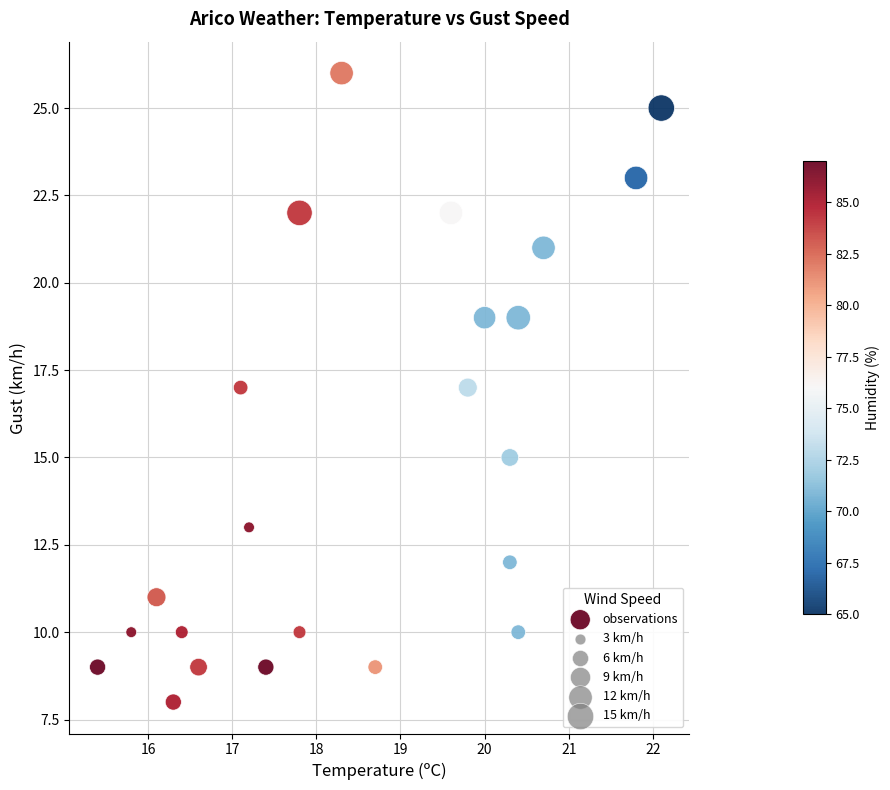

What is the range of Y values (max minus min)?

18